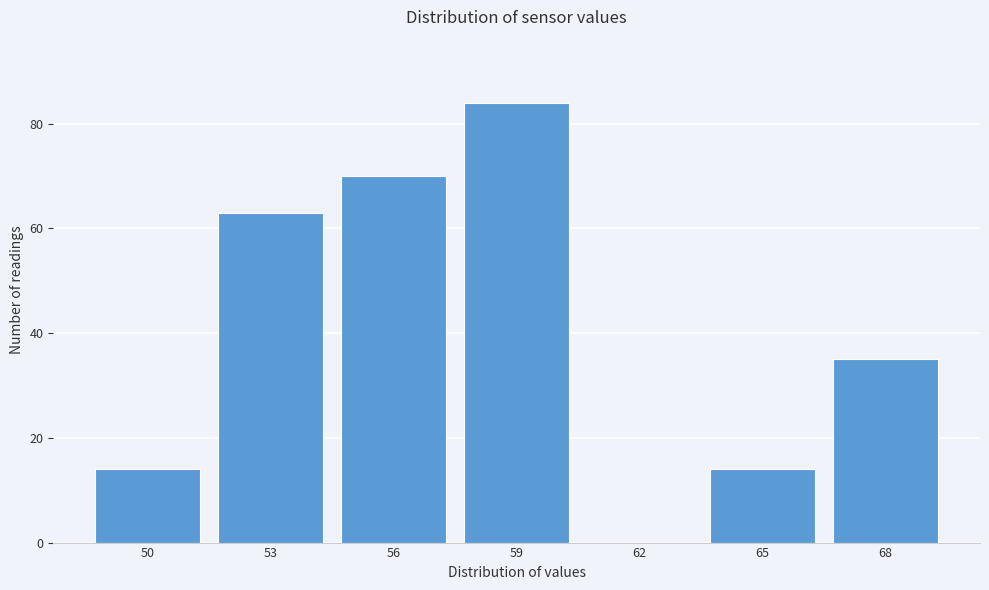

Reading right to left, extract all data points from this chart.

68=35	65=14	62=0	59=84	56=70	53=63	50=14